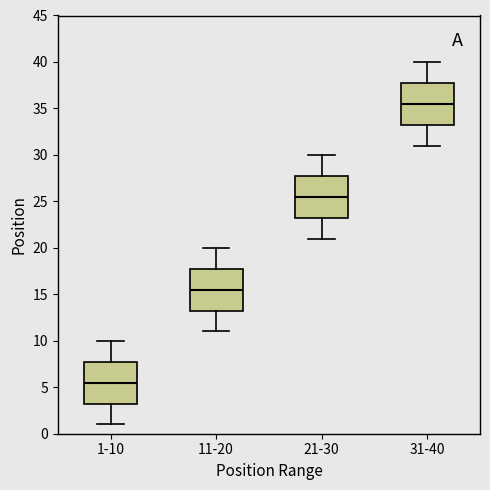

Where does the lower whisker of the box for 21-30 end on the y-axis? The values are not printed on the chart, so give them approximately, as read against the axis.

21.0